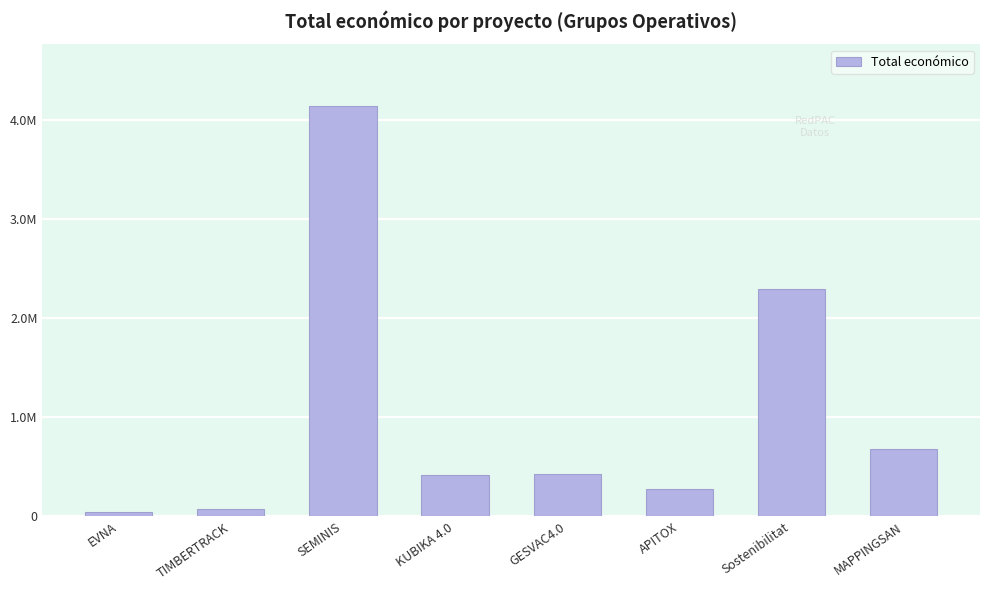

Are the bars horizontal?

No